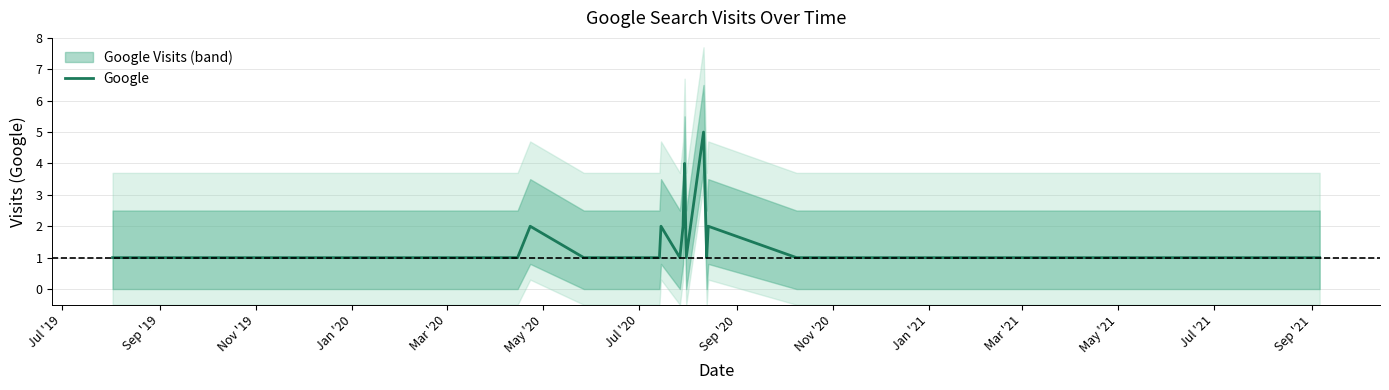

What is the smallest value displayed?

1